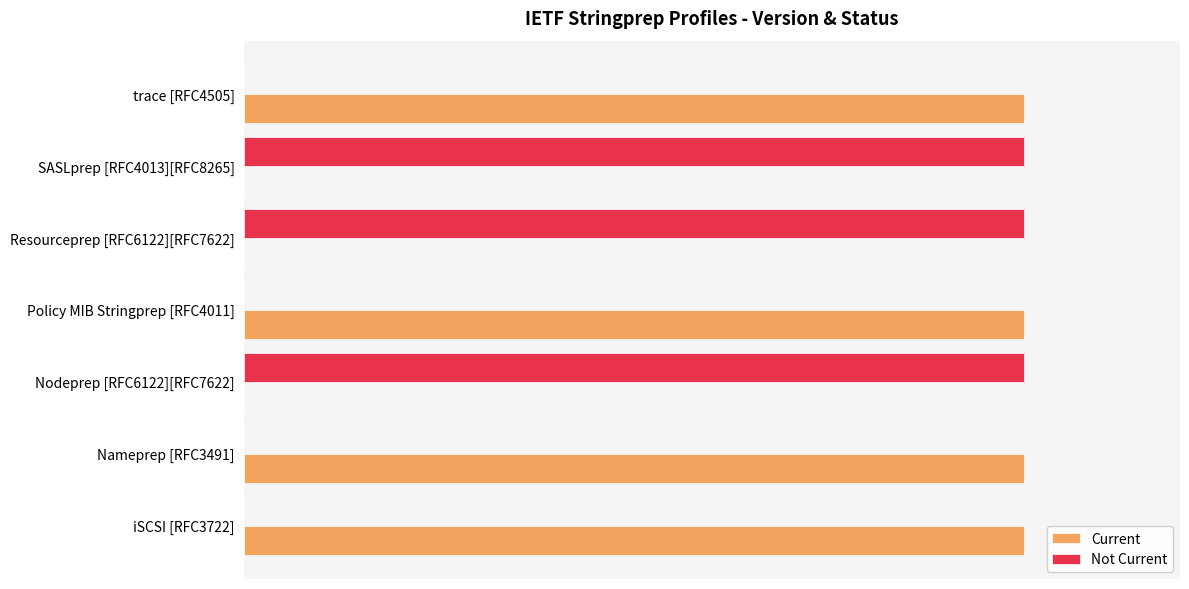

What are all the series names shown in the legend?

Current, Not Current